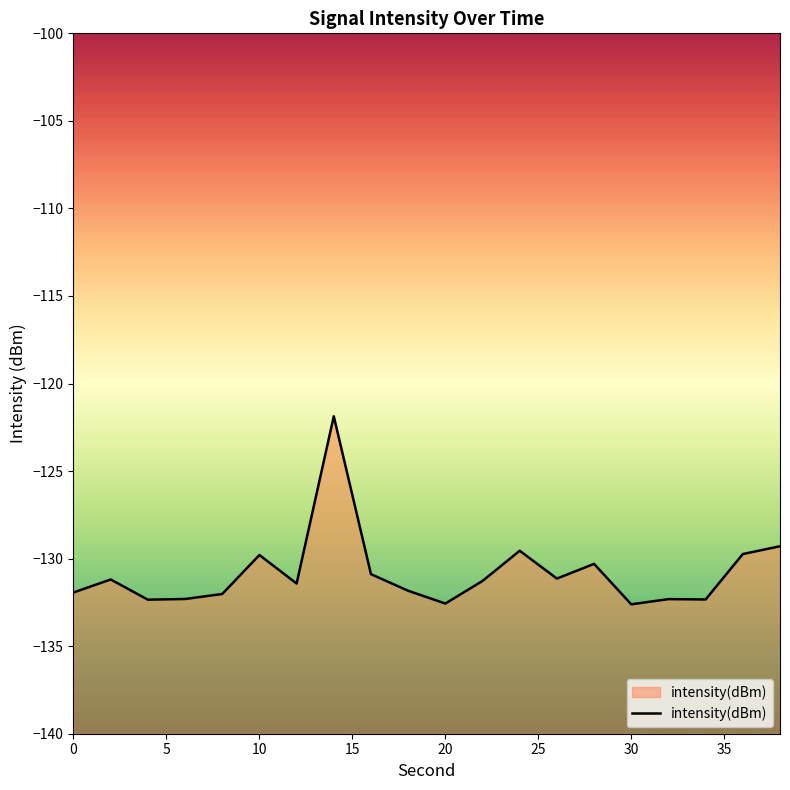

What is the greatest value displayed?

-121.9